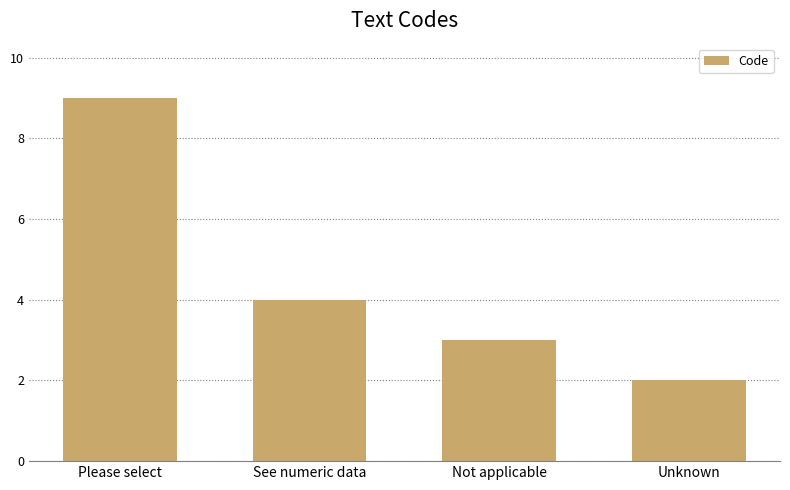

What is the difference between the second highest and minimum values?

2